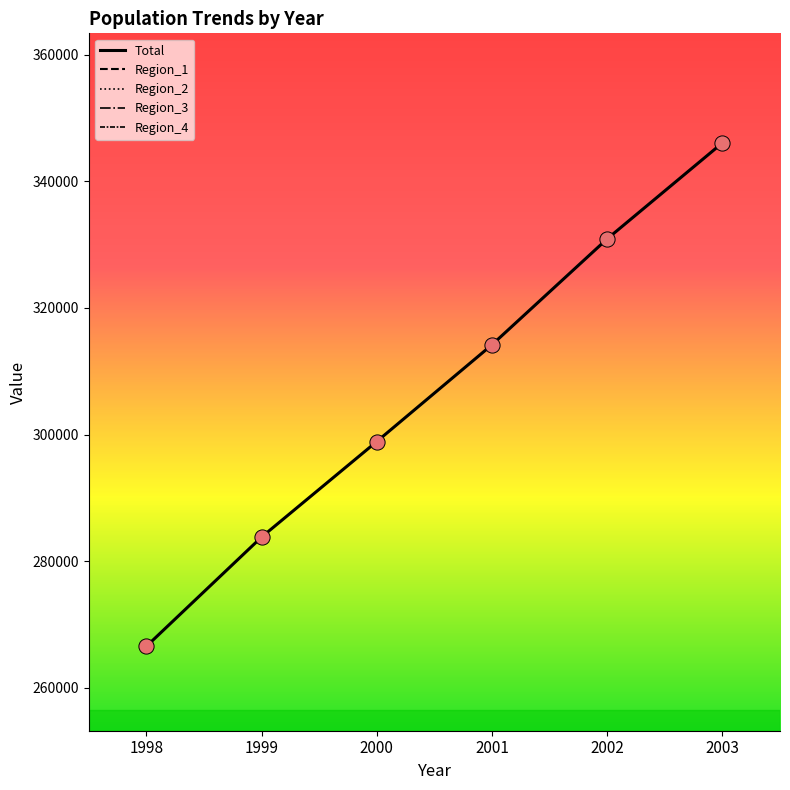

Which series has the widest spread of Y values?

Total